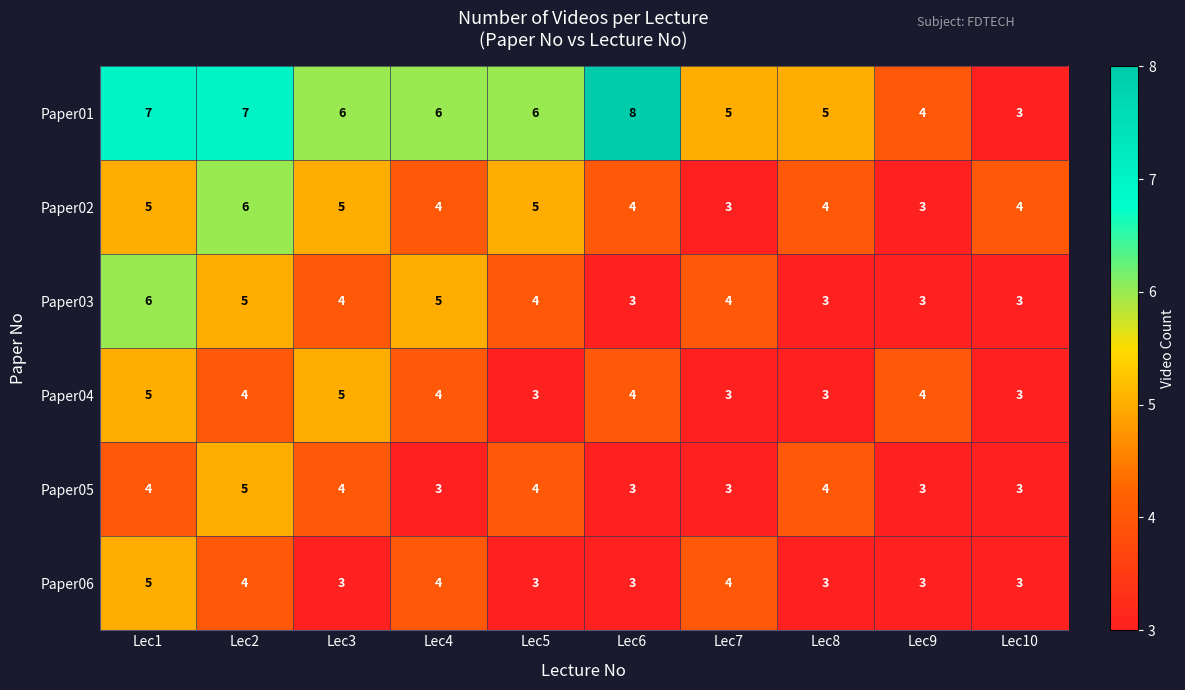

At which category is the sum across all series the highest?

Lec1